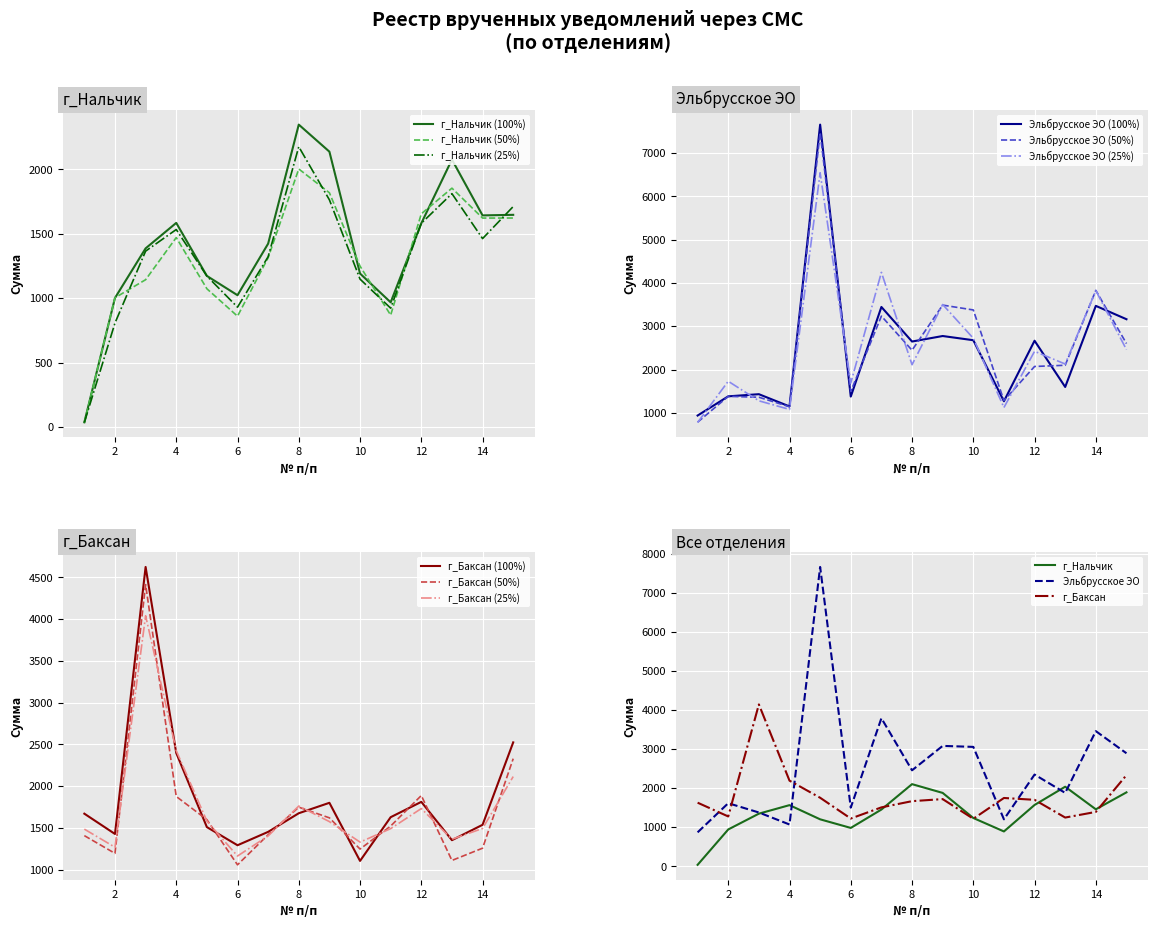

What is the average value of the Эльбрусское ЭО series?

2548.2